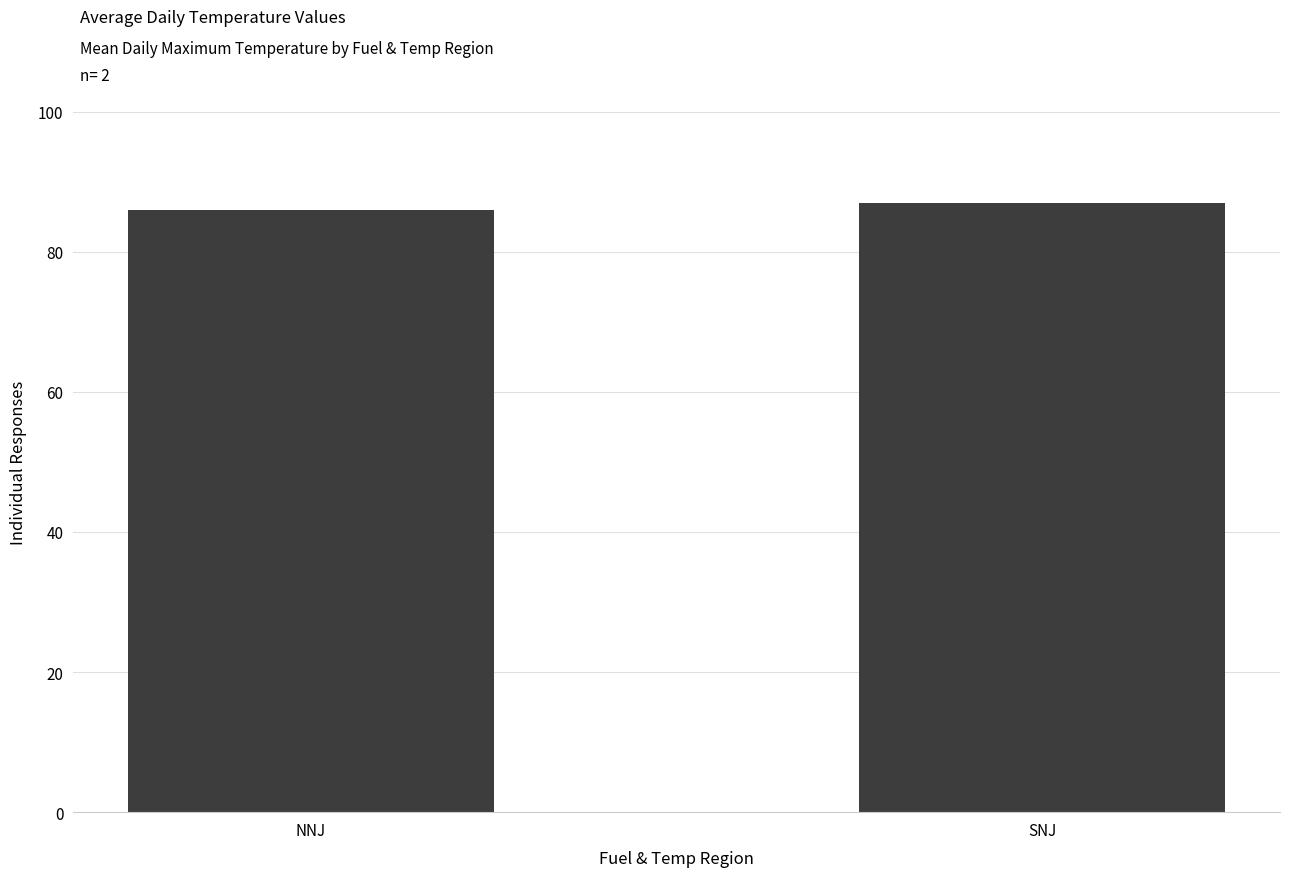

How many values exceed 86?

1